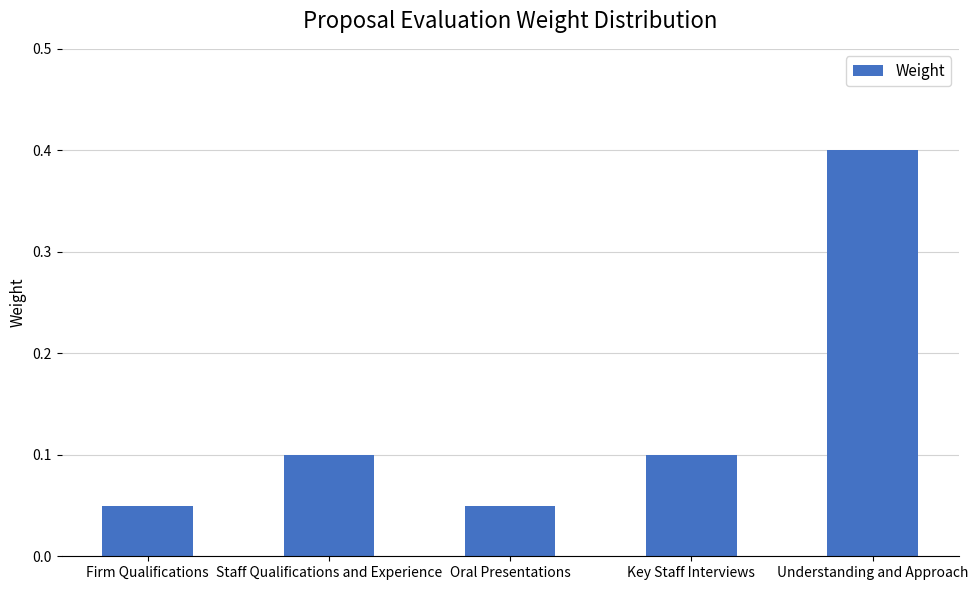

What is the label of the 3rd bar from the right?

Oral Presentations